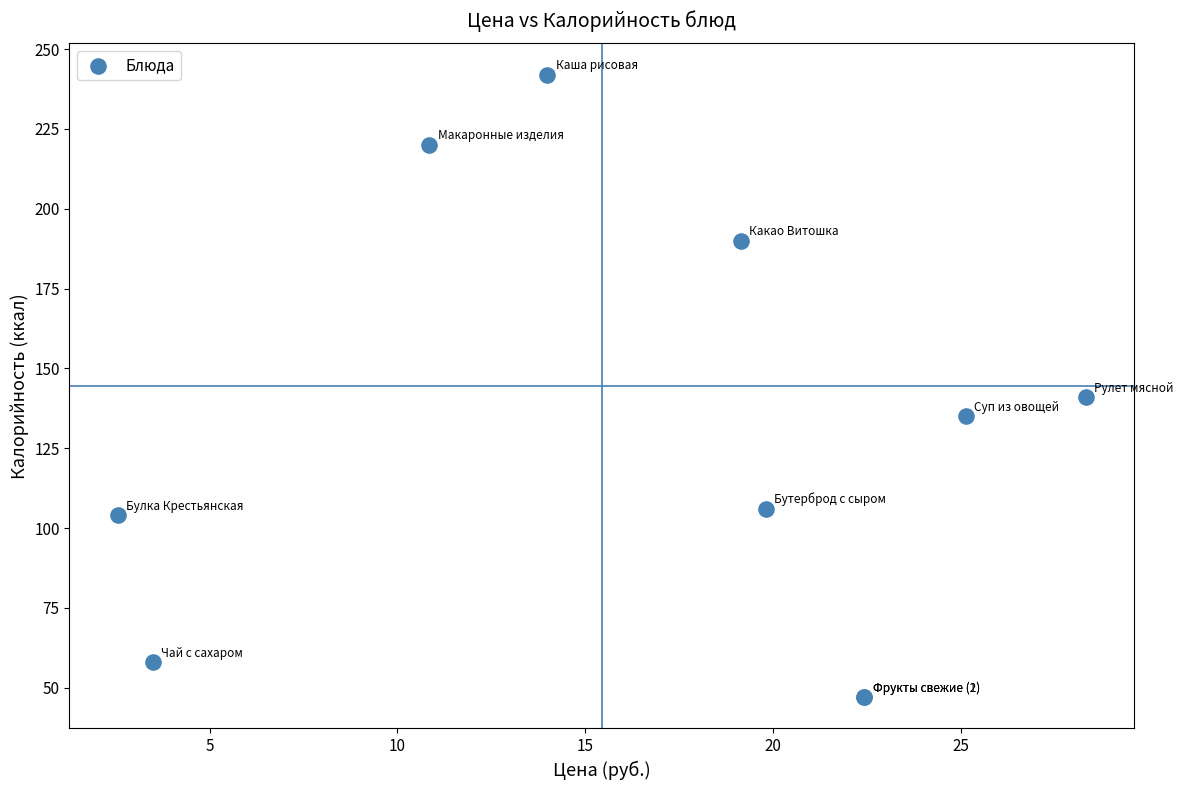

What Y value in the scatter plot is closest to 144?

141